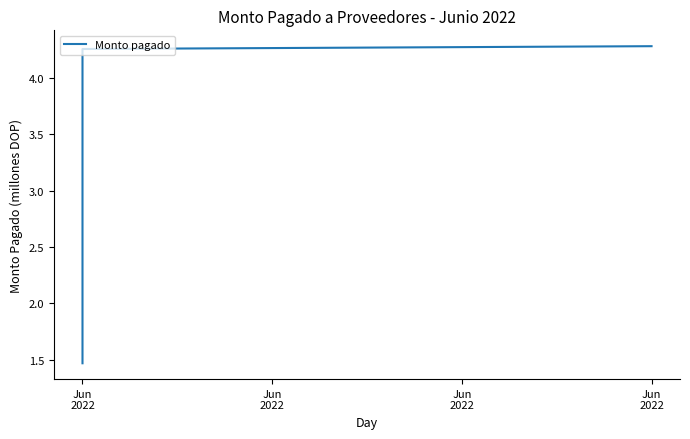

What is the maximum value shown in the chart?

4.3